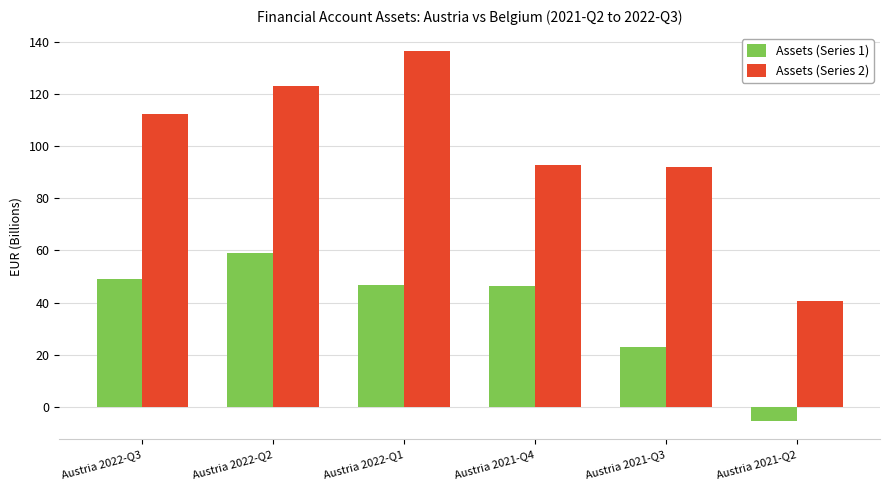

Which series has the widest spread of values?

Assets (Series 2)